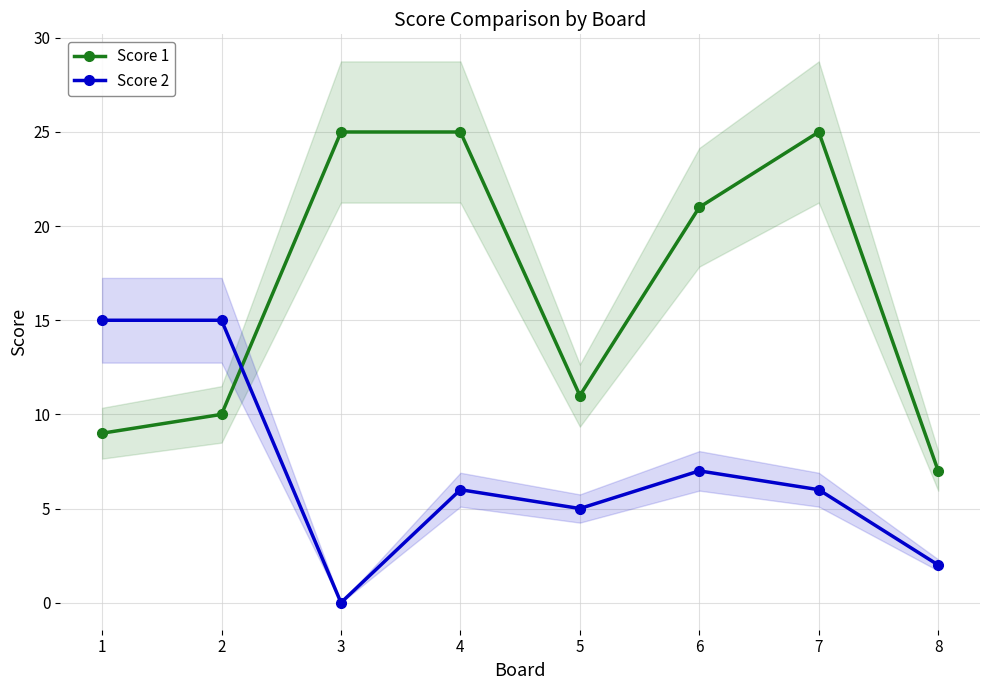

Rank the series by their maximum value, from lowest to highest.

Score 2, Score 1